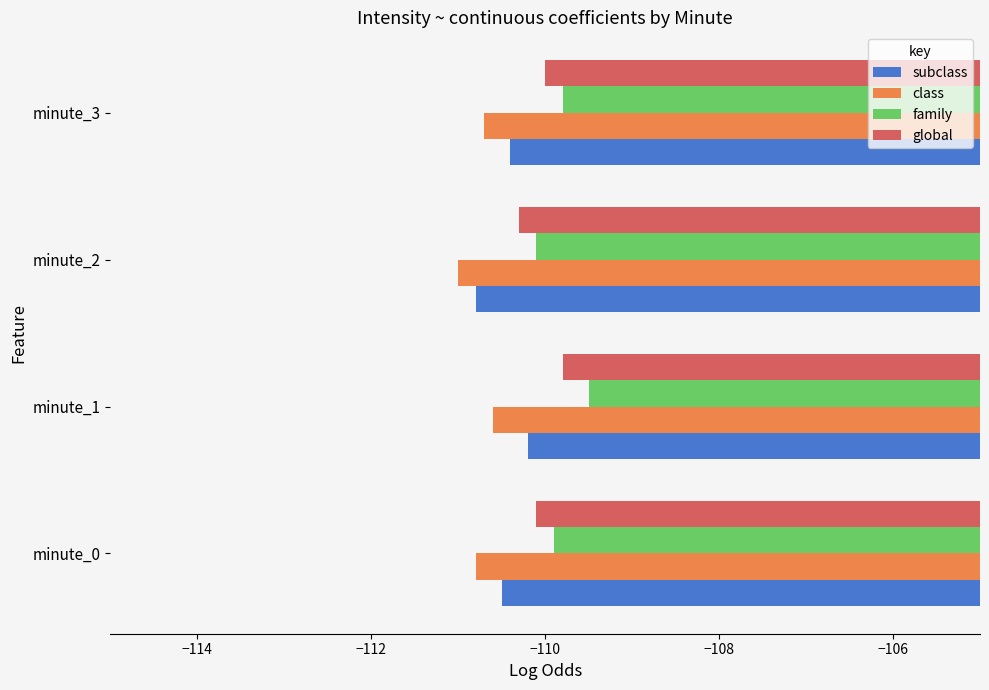

What is the spread (max minus min) of values at minute_2?

0.9